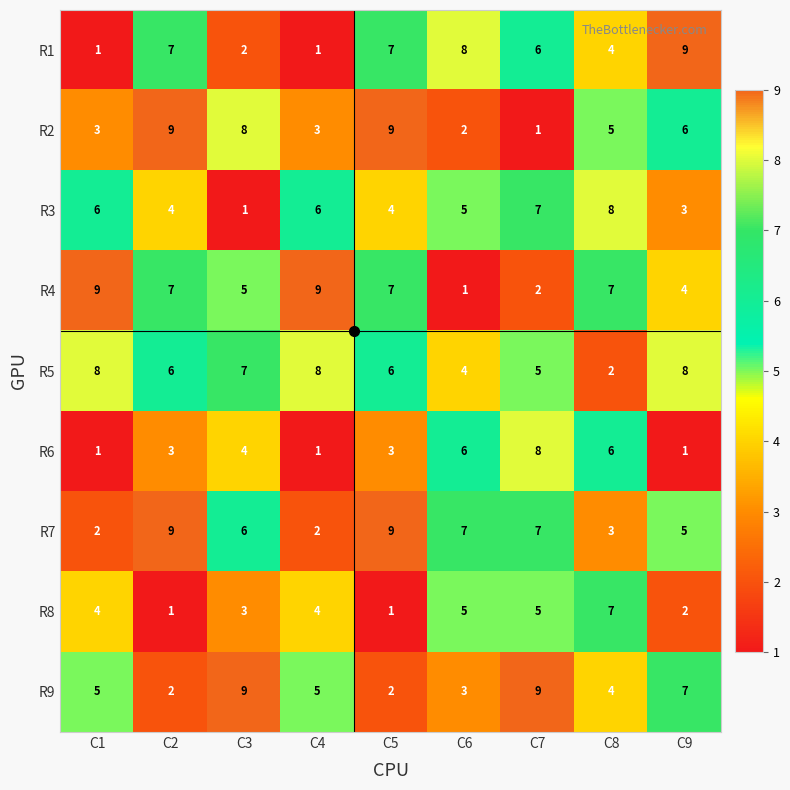

What is the maximum value shown in the chart?

9